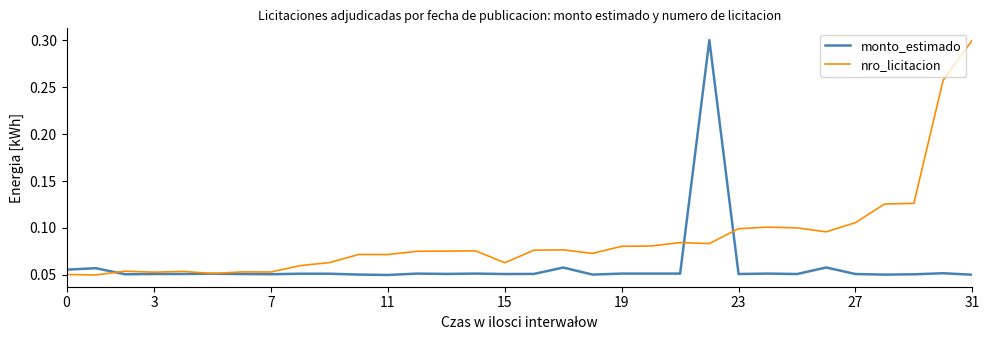

What is the sum of all nro_licitacion values?

2.8